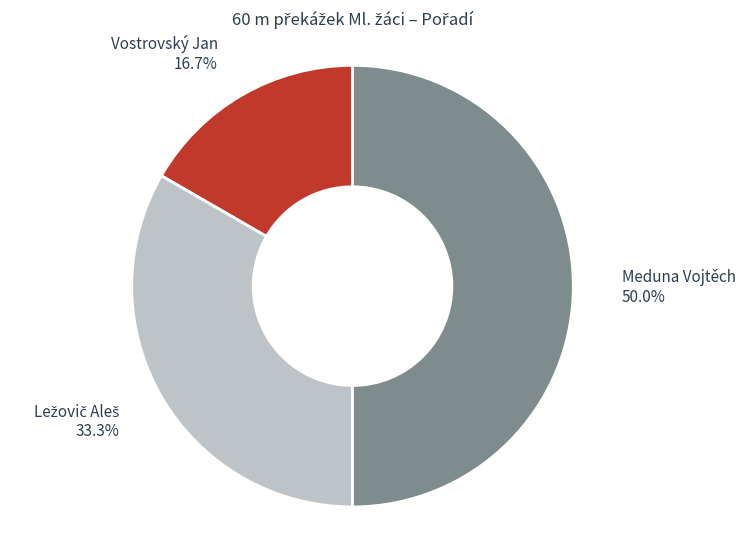

The Vostrovský Jan slice represents 17% of the pie. True or false?

True